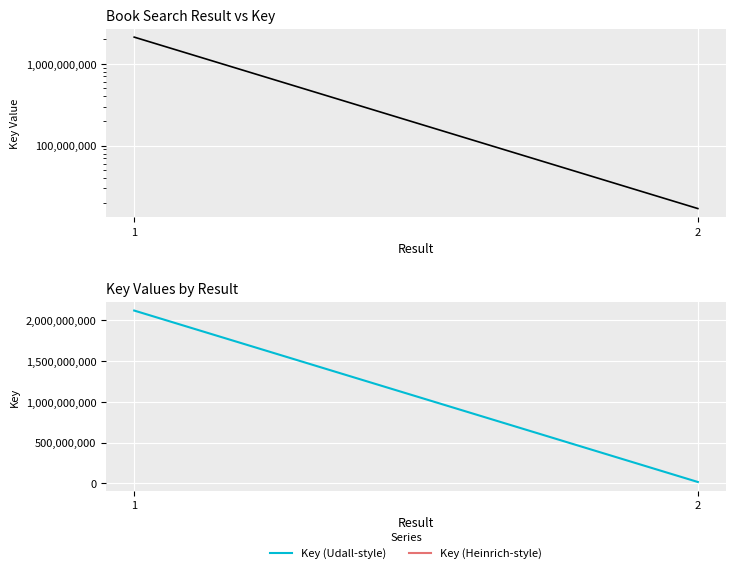

Between 1 and 2, which is larger?

1